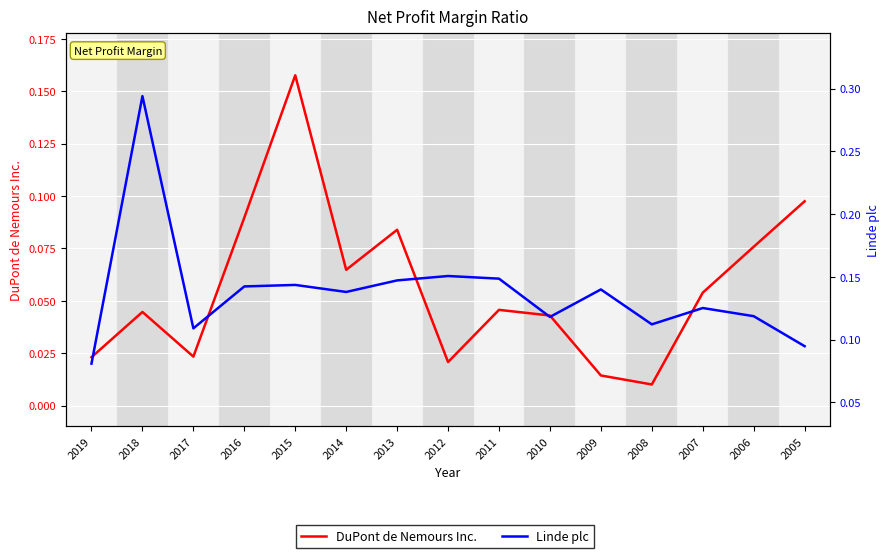

Rank the series by their maximum value, from lowest to highest.

DuPont de Nemours Inc., Linde plc